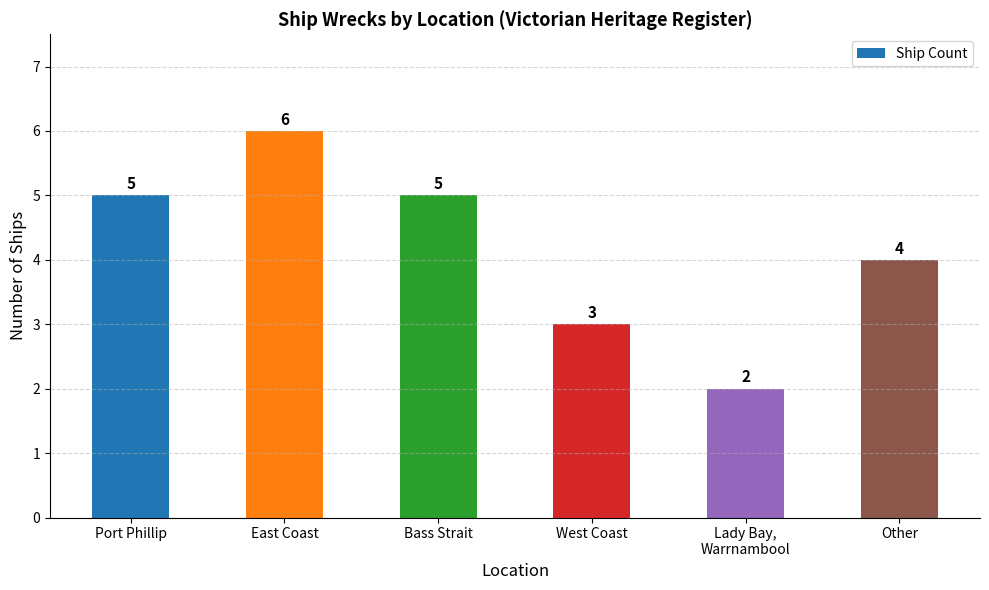

Reading left to right, what are all the values shown in this chart?

Port Phillip=5	East Coast=6	Bass Strait=5	West Coast=3	Lady Bay,
Warrnambool=2	Other=4